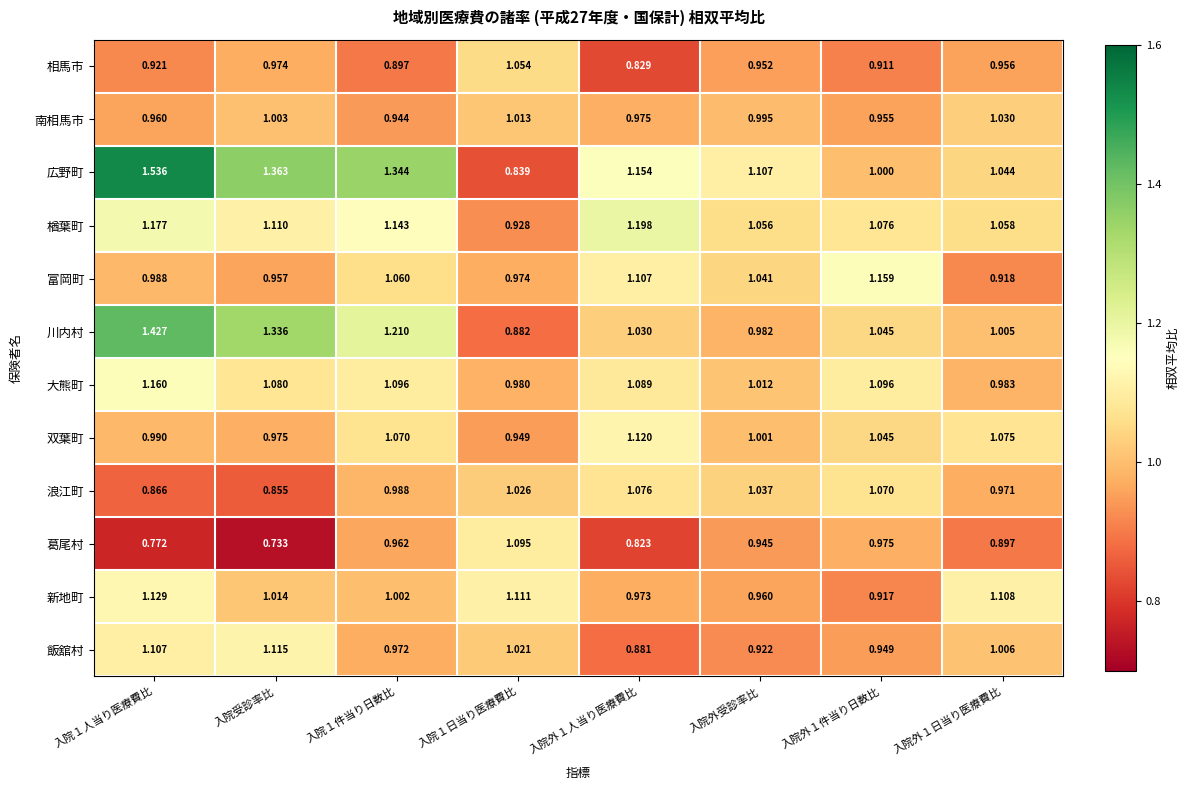

List the series in order of their peak value, highest first.

広野町, 川内村, 楢葉町, 大熊町, 富岡町, 新地町, 双葉町, 飯舘村, 葛尾村, 浪江町, 相馬市, 南相馬市